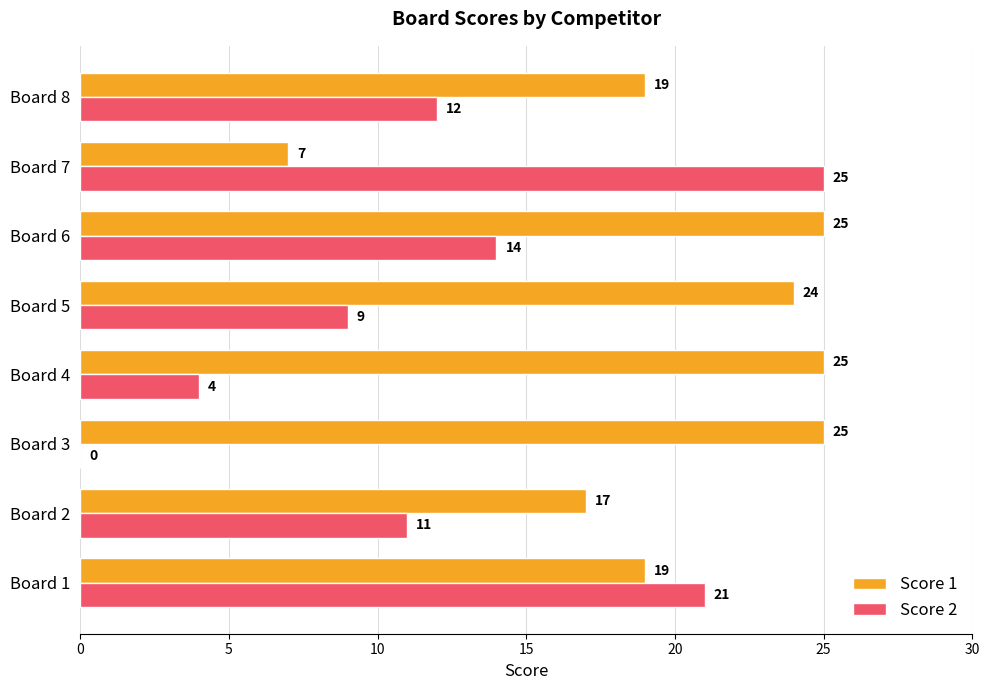

How many positive values does the Score 2 series have?

7